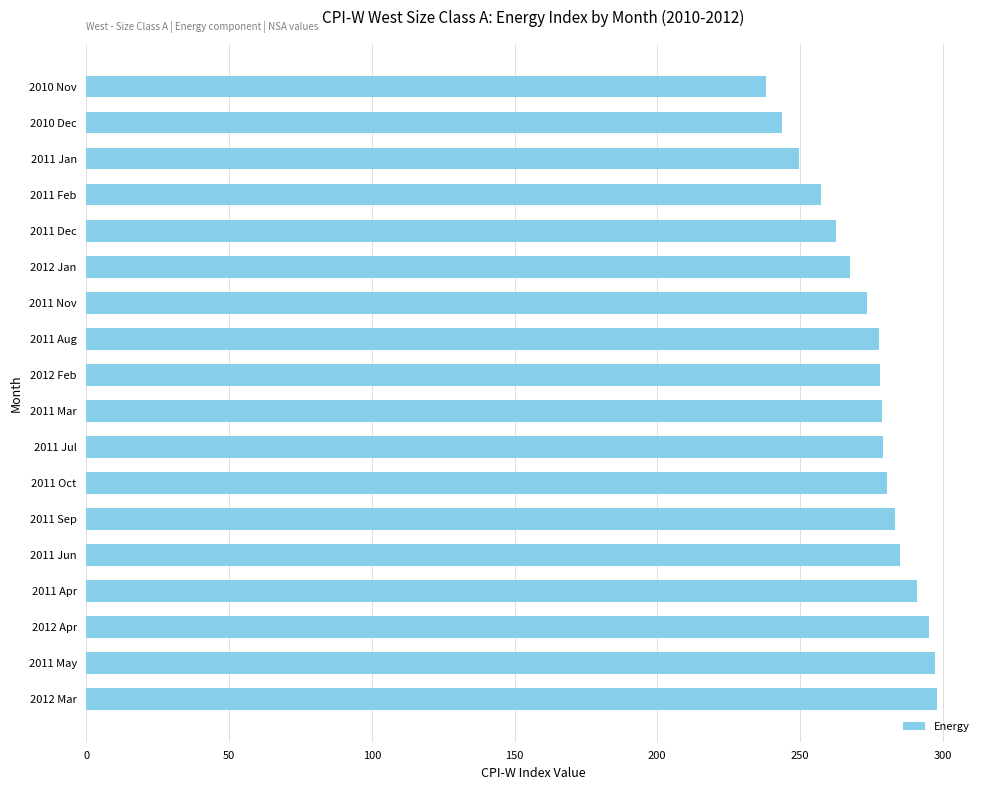

What is the sum of the values at 2011 Nov and 2012 Mar?

571.5